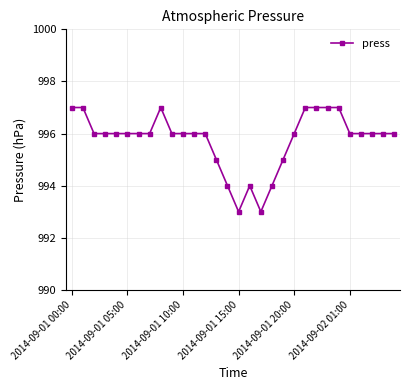

Reading right to left, extract all data points from this chart.

996	996	996	996	996	997	997	997	997	996	995	994	993	994	993	994	995	996	996	996	996	997	996	996	996	996	996	996	997	997